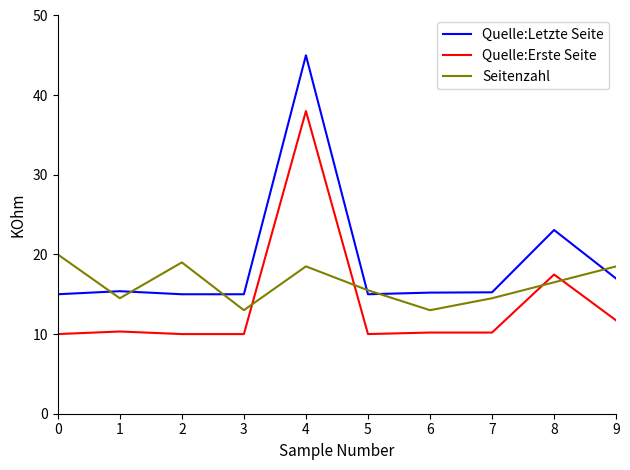

At 4, list the series in order from smallest to largest.

Seitenzahl, Quelle:Erste Seite, Quelle:Letzte Seite